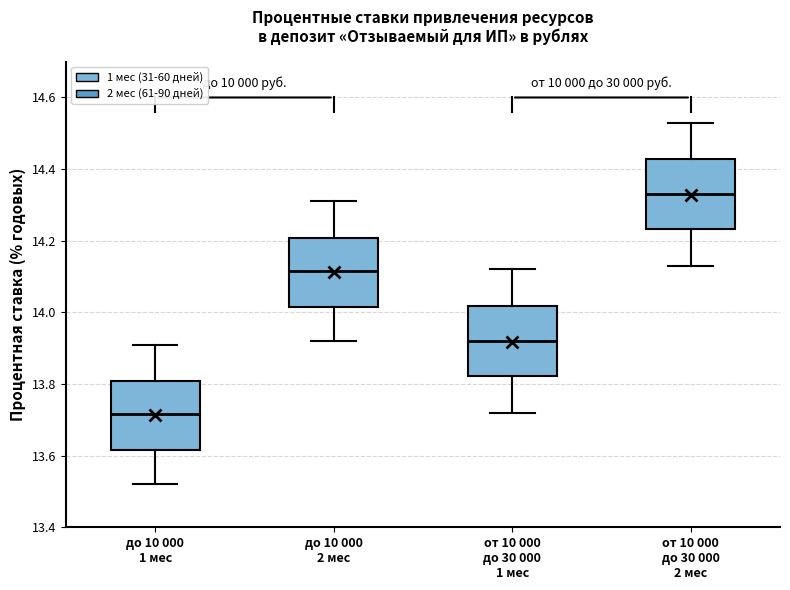

Reading left to right, read every box against the y-axis: the position of its median line, the range the box covers, and the ends of its whiskers. The values are not printed on the chart, so give them approximately, as read against the axis.

до 10 000 1 мес: median 13.72, box 13.62 to 13.80, whiskers 13.52 to 13.92
до 10 000 2 мес: median 14.12, box 14.02 to 14.20, whiskers 13.92 to 14.32
от 10 000 до 30 000 1 мес: median 13.92, box 13.82 to 14.02, whiskers 13.72 to 14.12
от 10 000 до 30 000 2 мес: median 14.34, box 14.24 to 14.42, whiskers 14.14 to 14.54